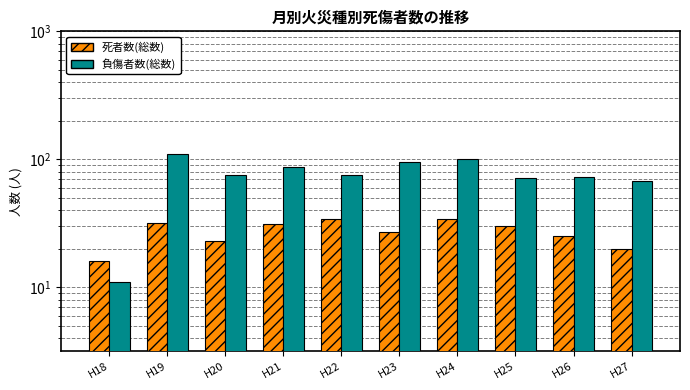

The 死者数(総数) series shows 30 at H25. True or false?

True